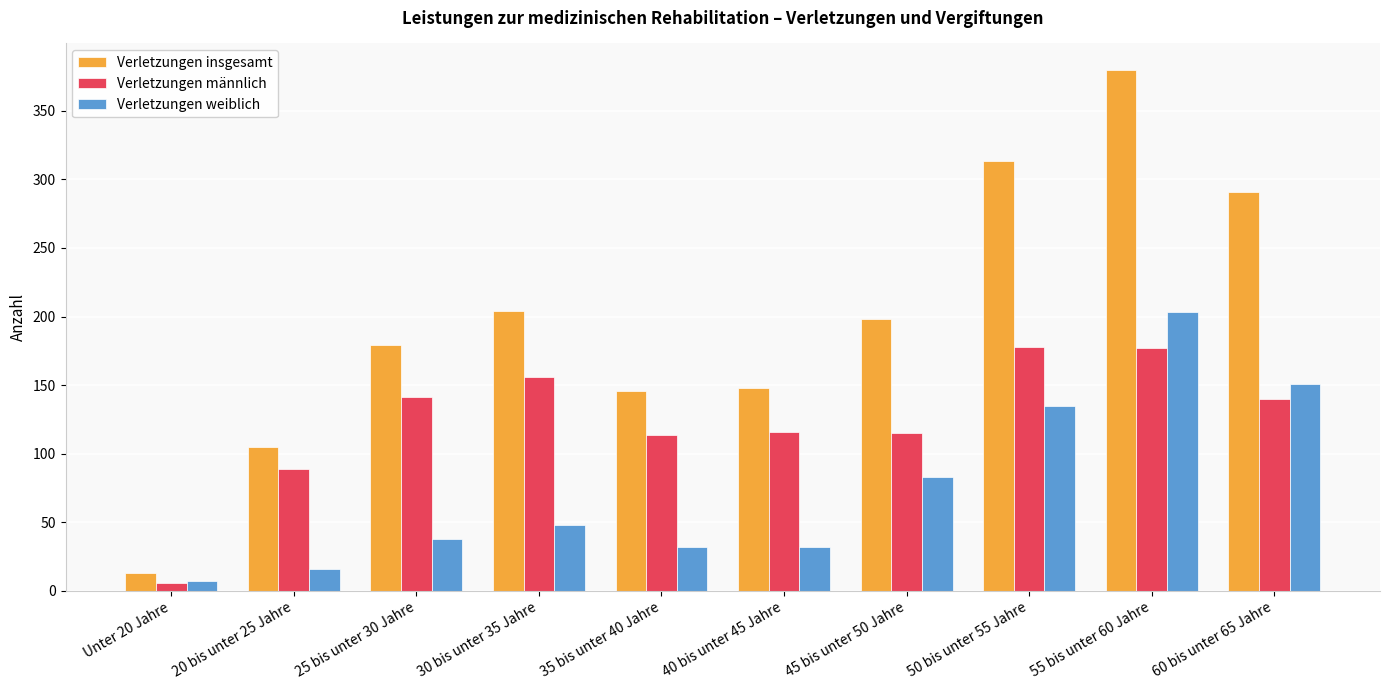

Which series changed the most between 45 bis unter 50 Jahre and 50 bis unter 55 Jahre?

Verletzungen insgesamt